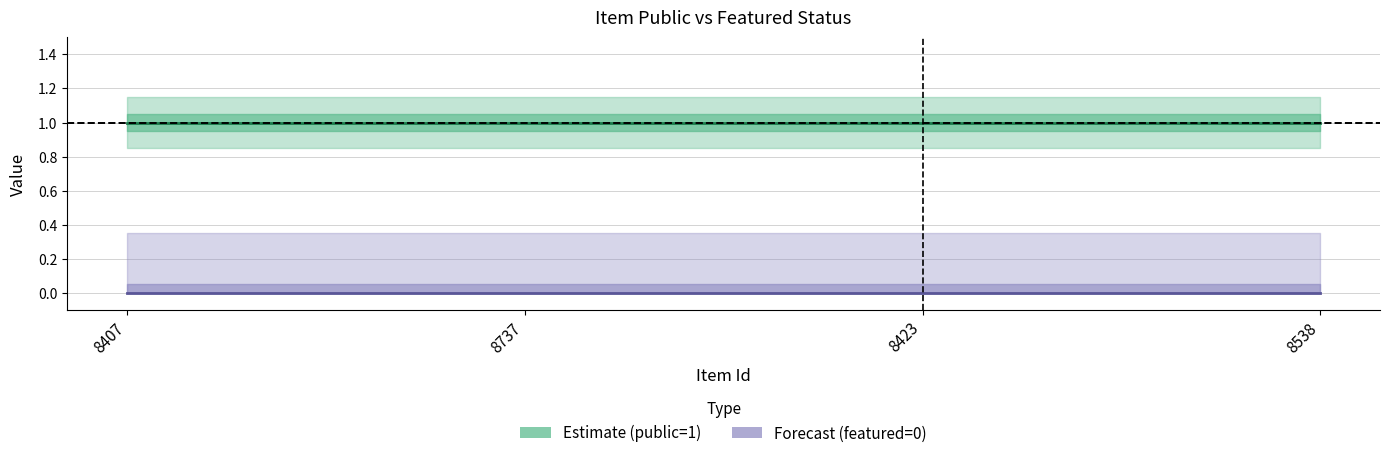

The Estimate series shows 2 at 8737. True or false?

False